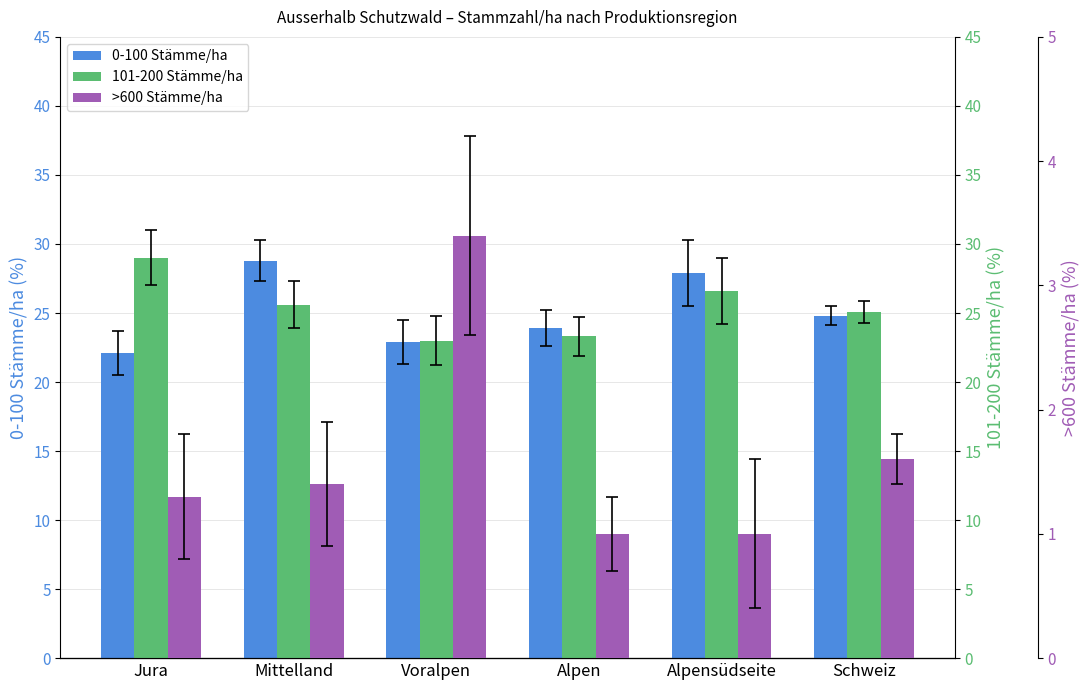

Where is 0-100 Stämme/ha nearest to the value 25?

Schweiz